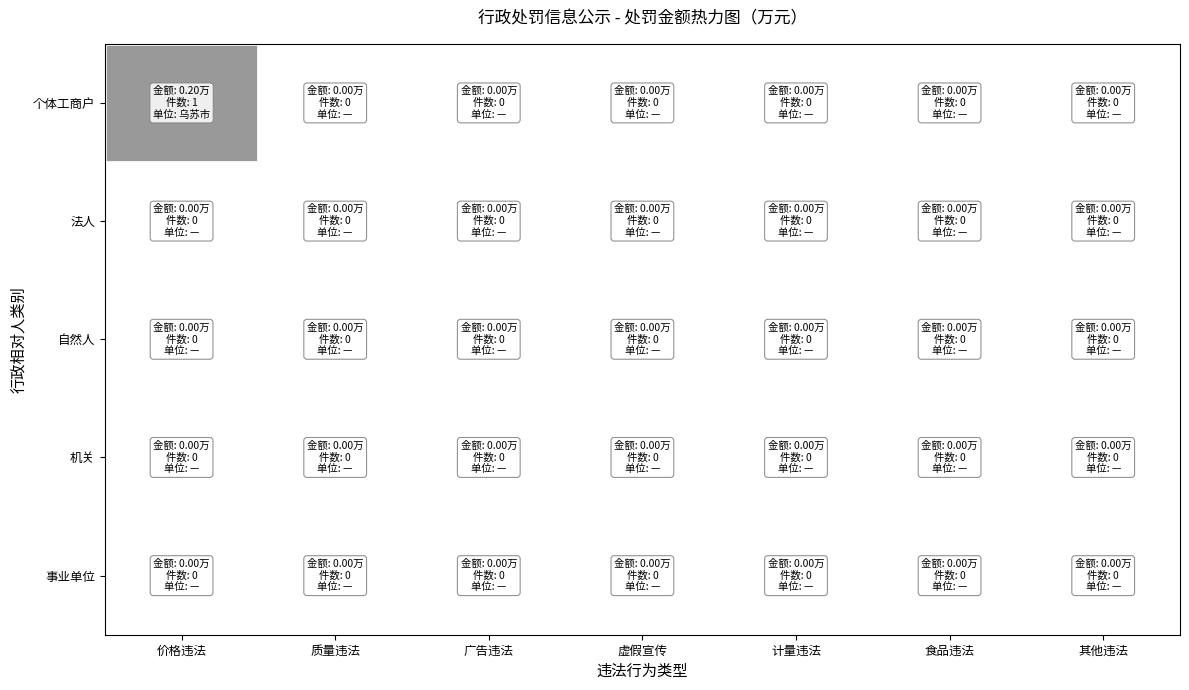

Which series has the largest total across all categories?

个体工商户